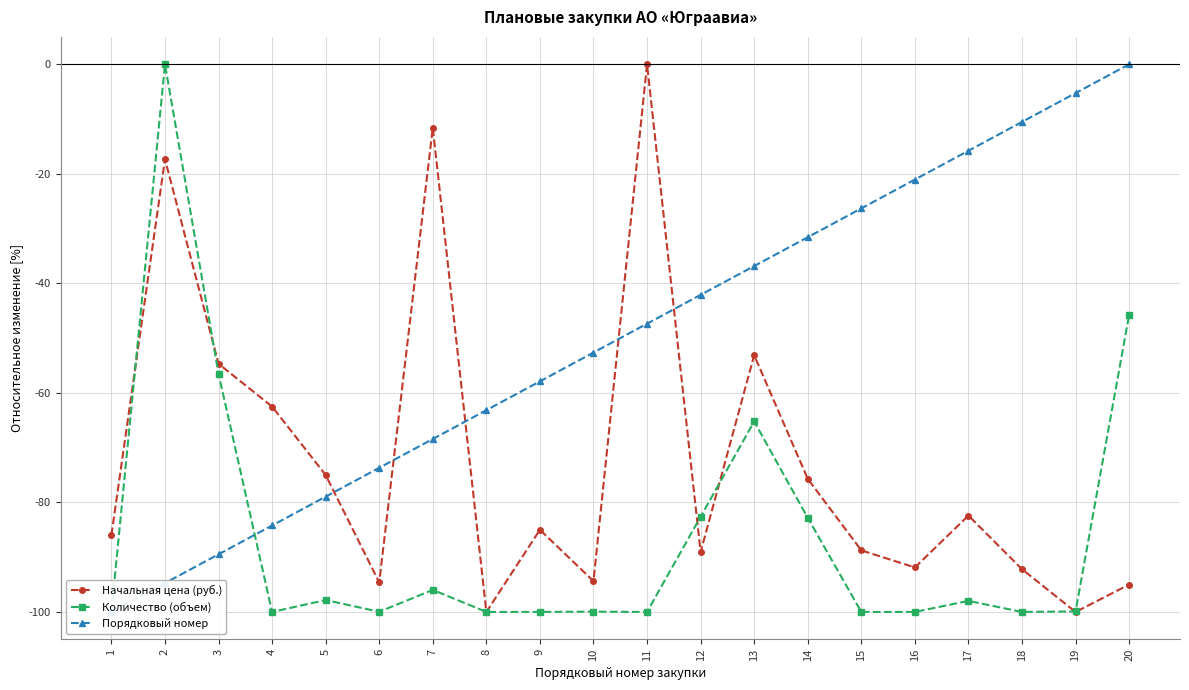

Count the number of categories in the chart.

20